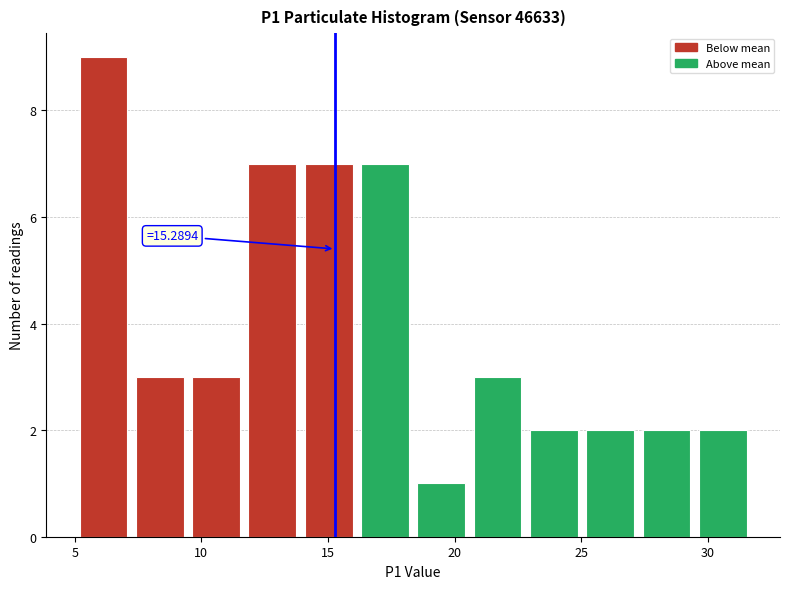

Over which range of the x-axis is the bar tallest?

5.0 to 7.5